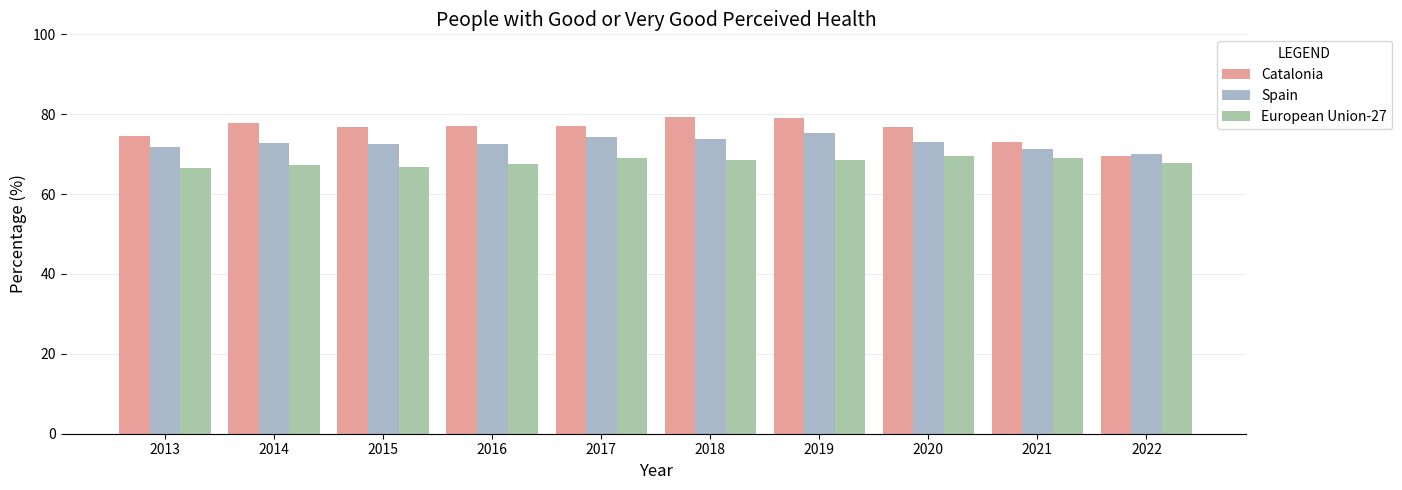

What are all the series names shown in the legend?

Catalonia, Spain, European Union-27